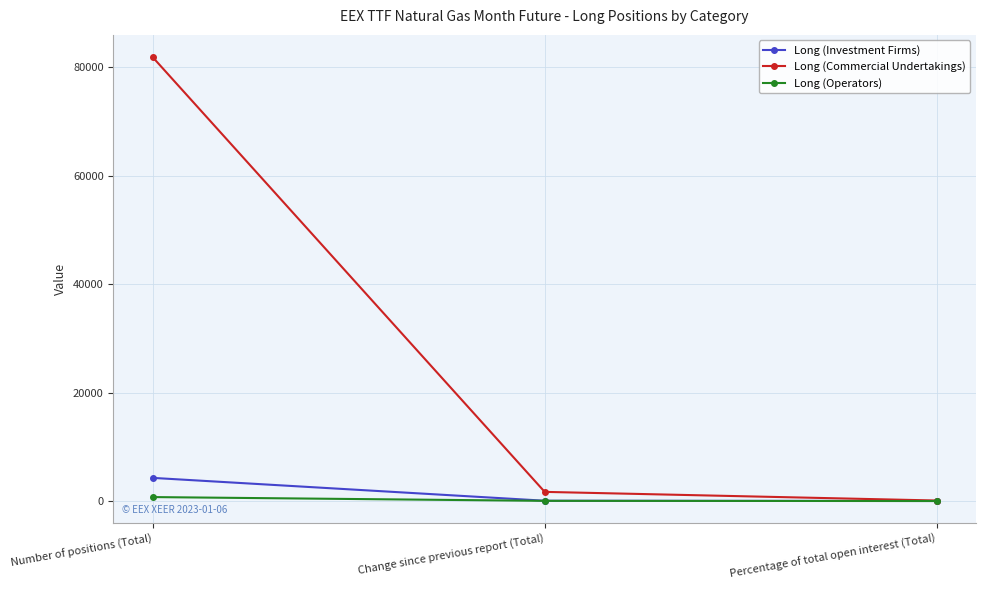

How many lines are shown in the chart?

3